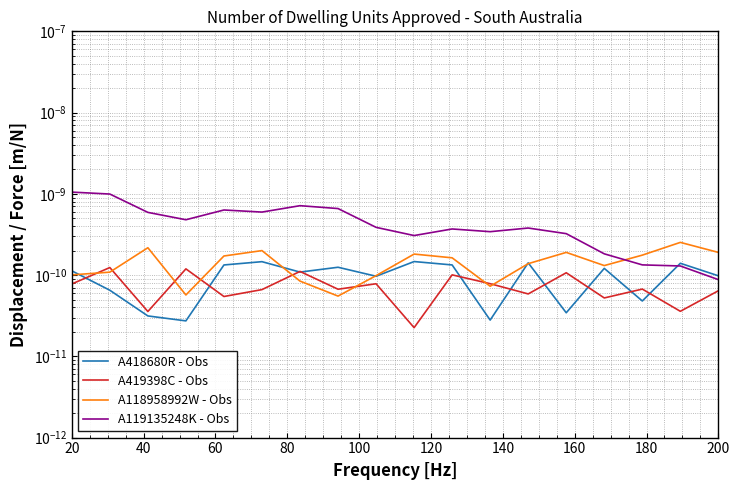

After their last crossing, which series has the higher values: A118958992W - Obs or A418680R - Obs?

A118958992W - Obs